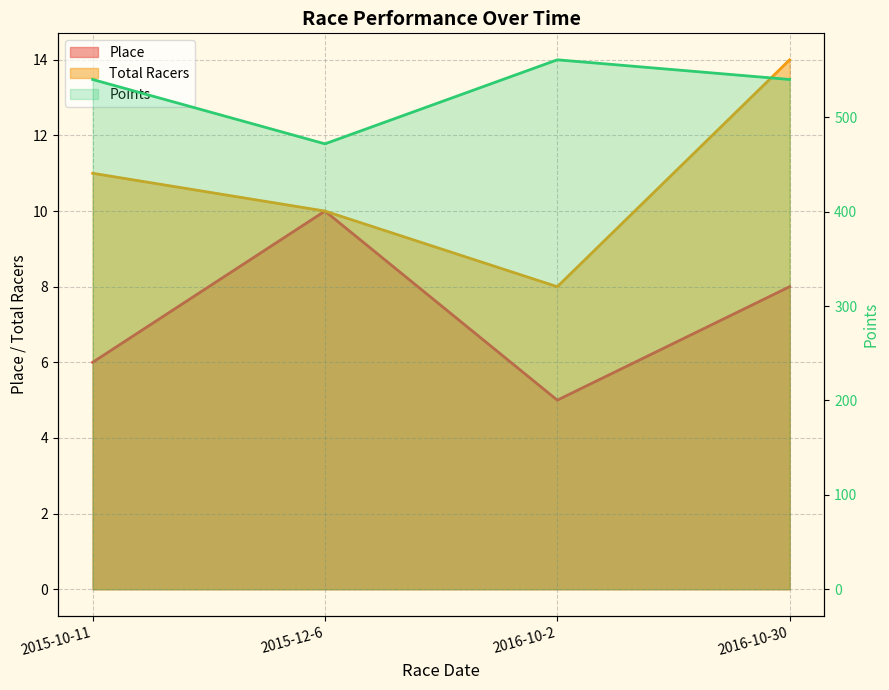

True or false: Total Racers line has a value of 14.0 at 2016-10-30.

True